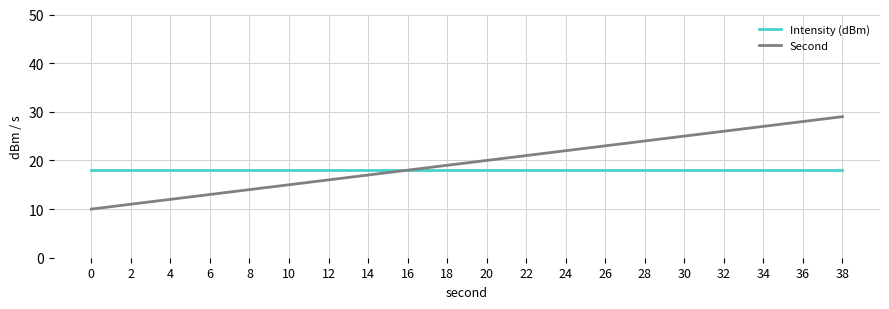

Reading right to left, what are all the values shown in this chart?

Intensity (dBm): 38=18	36=18	34=18	32=18	30=18	28=18	26=18	24=18	22=18	20=18	18=18	16=18	14=18	12=18	10=18	8=18	6=18	4=18	2=18	0=18
Second: 38=29	36=28	34=27	32=26	30=25	28=24	26=23	24=22	22=21	20=20	18=19	16=18	14=17	12=16	10=15	8=14	6=13	4=12	2=11	0=10